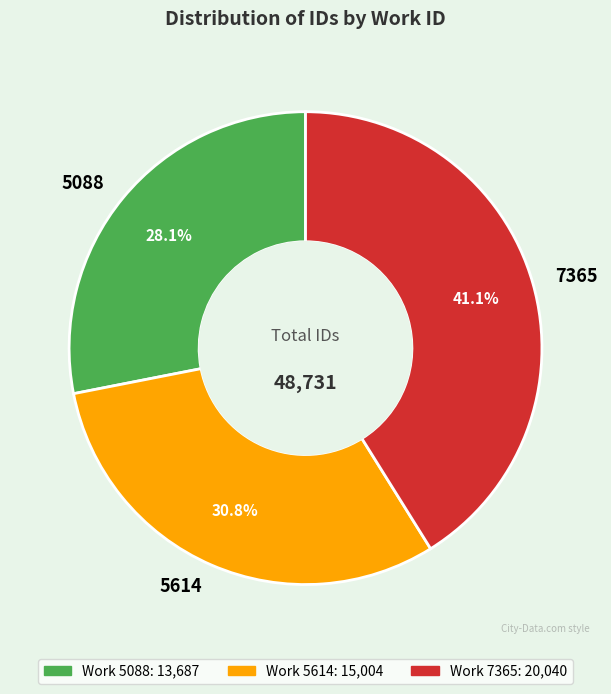

To the nearest percent, what is the combined percentage of 5088 and 5614?

59%